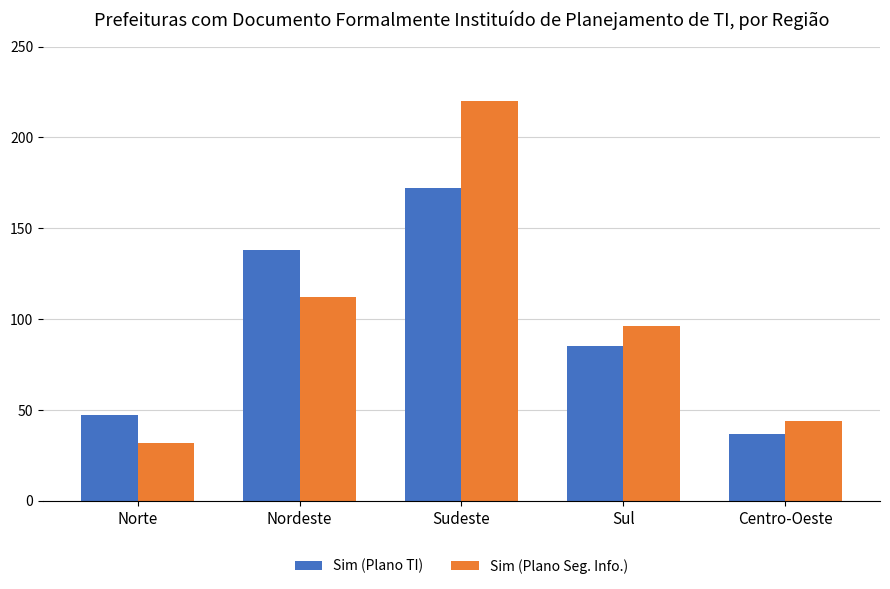

Reading left to right, list all the values displayed in this chart.

Sim (Plano TI): Norte=47	Nordeste=138	Sudeste=172	Sul=85	Centro-Oeste=37
Sim (Plano Seg. Info.): Norte=32	Nordeste=112	Sudeste=220	Sul=96	Centro-Oeste=44